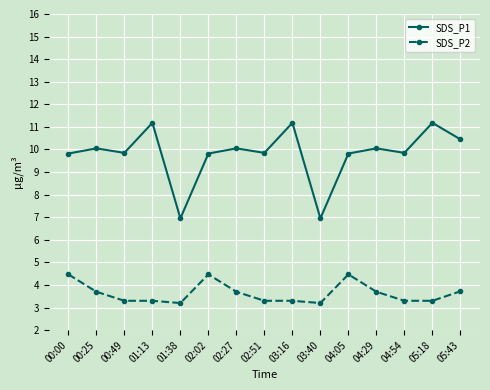

True or false: SDS_P1 has a value of 5.1 at 00:00.

False